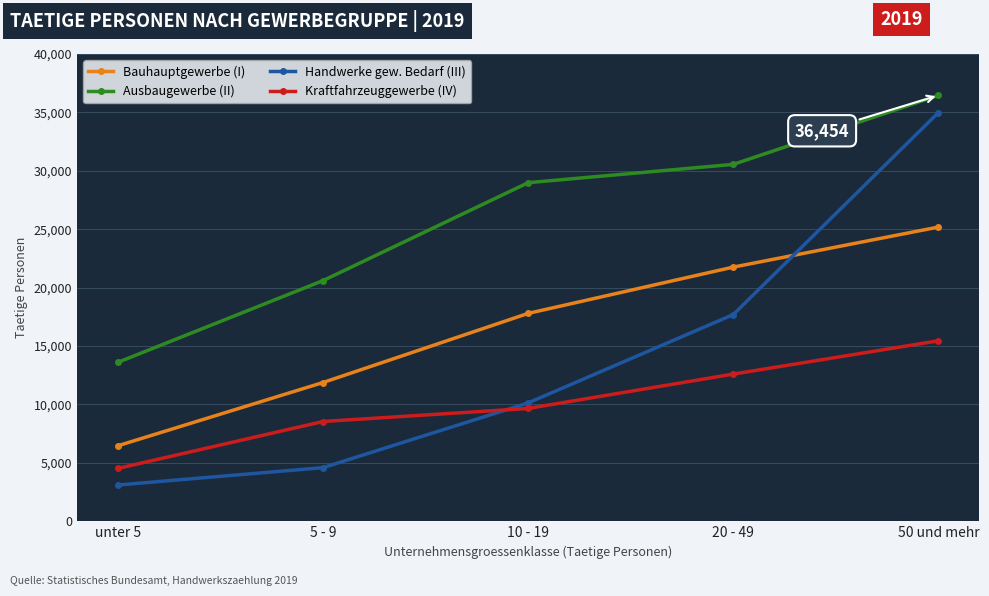

List the series in order of their peak value, lowest first.

Kraftfahrzeuggewerbe (IV), Bauhauptgewerbe (I), Handwerke gew. Bedarf (III), Ausbaugewerbe (II)